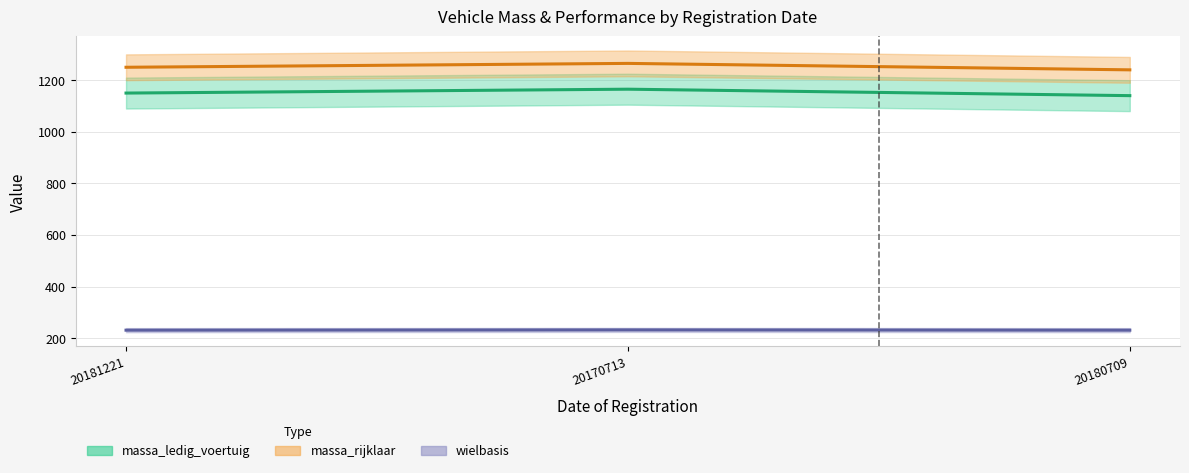

What is the maximum value shown in the chart?

1265